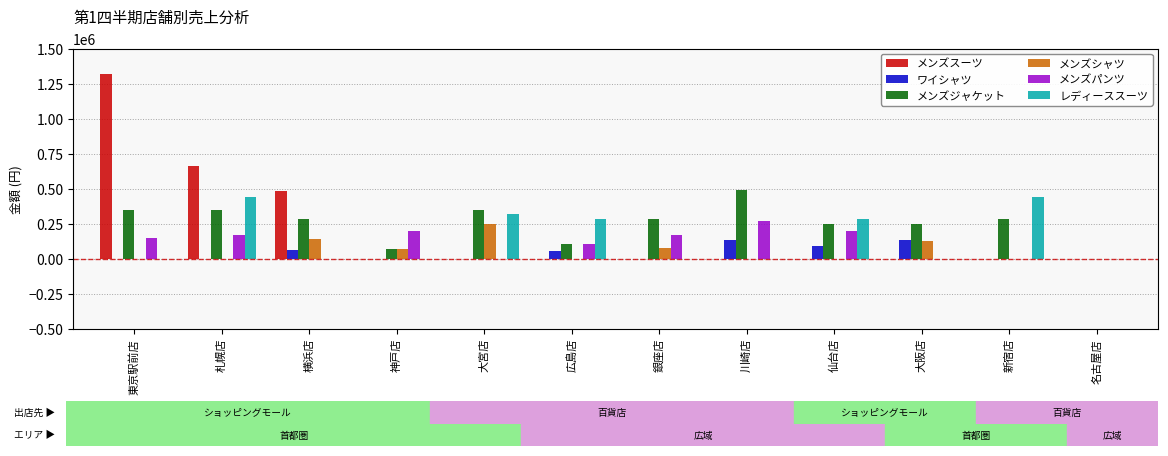

What is the sum of the メンズパンツ values at 銀座店 and 東京駅前店?

315000